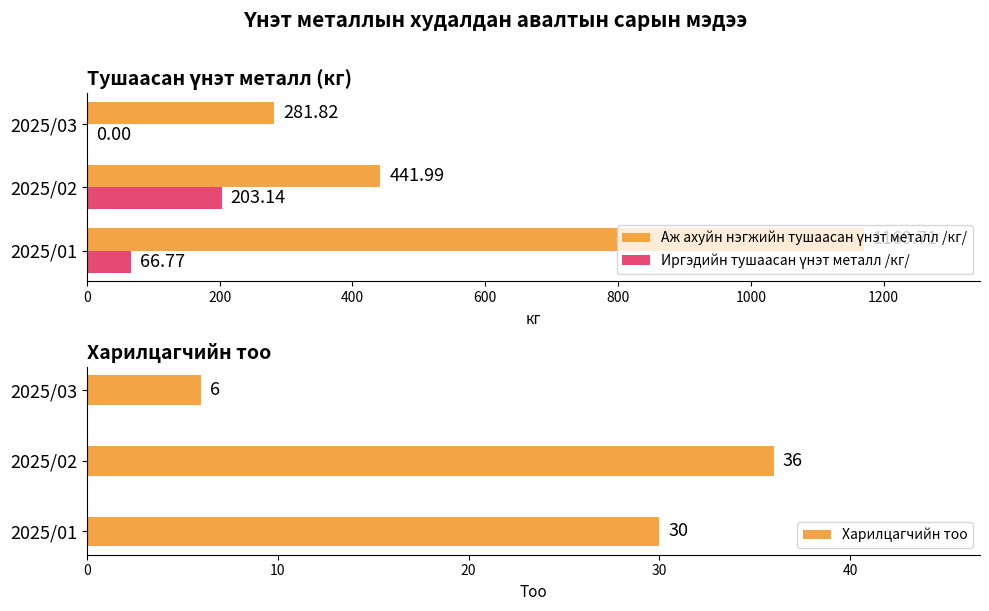

List the labels in order of Харилцагчийн тоо value, smallest first.

2025/03, 2025/01, 2025/02